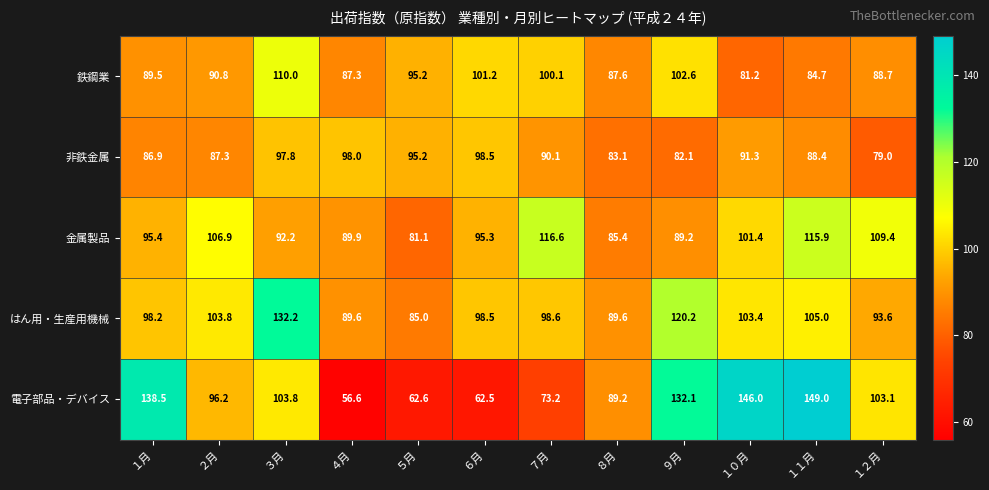

Which series has the largest total across all categories?

はん用・生産用機械